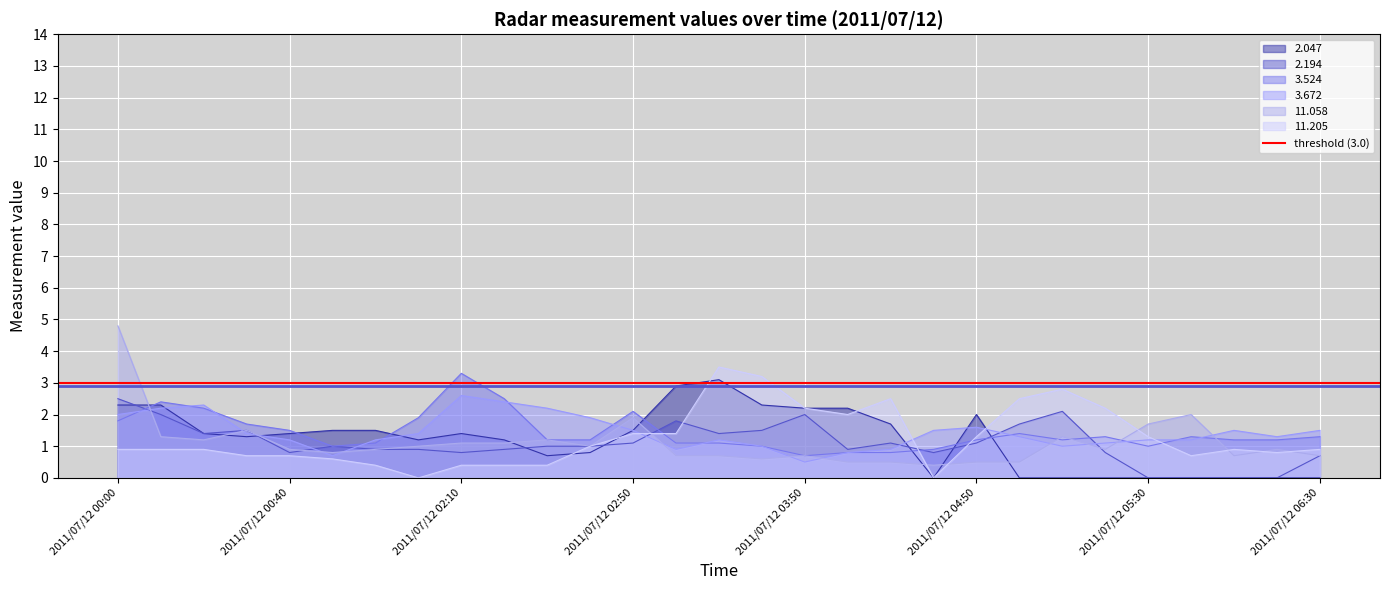

At which category does 11.058 reach its first local peak?

2011/07/12 00:30